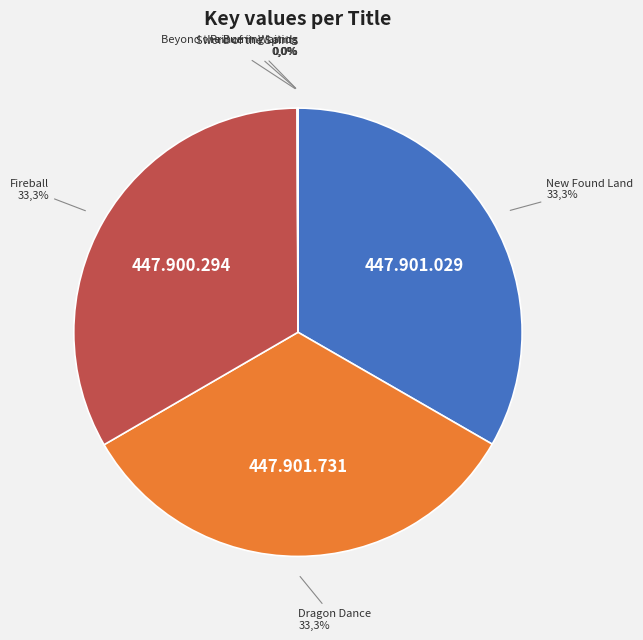

Rank the categories by value from highest to lowest.

Dragon Dance, New Found Land, Fireball, Sword of the Spirits, Beyond the Burning Lands, Prince in Waiting